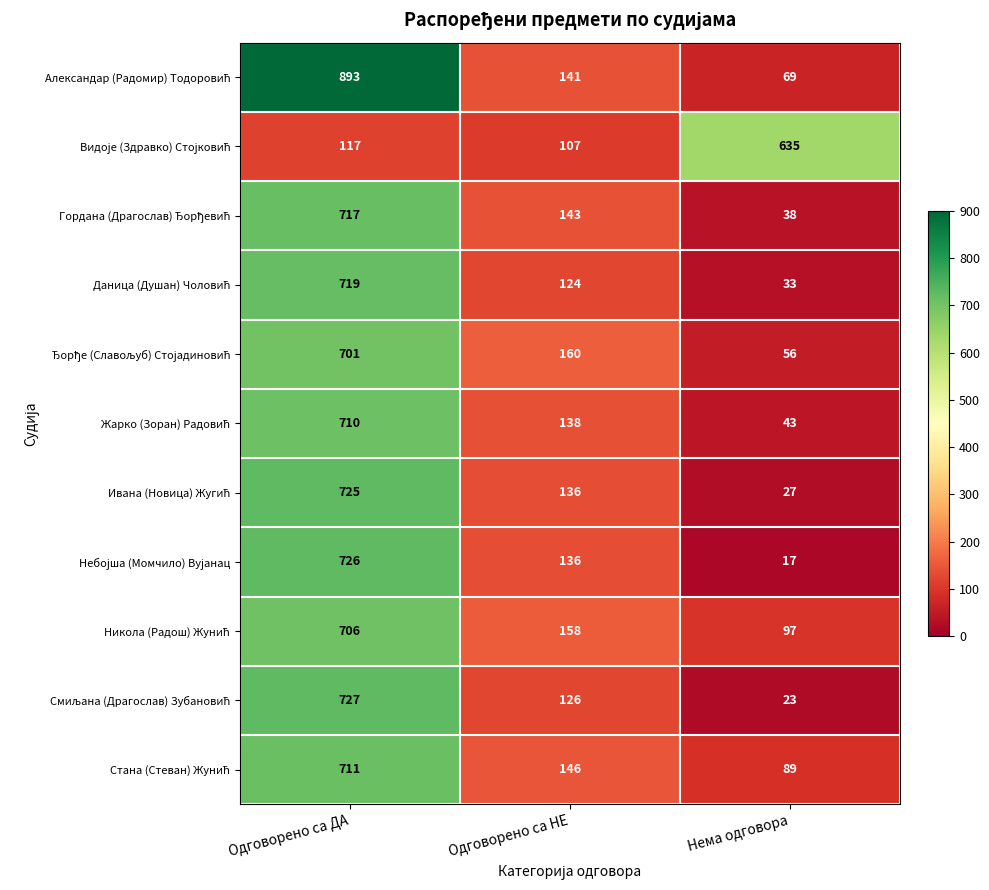

What is the smallest value displayed?

17